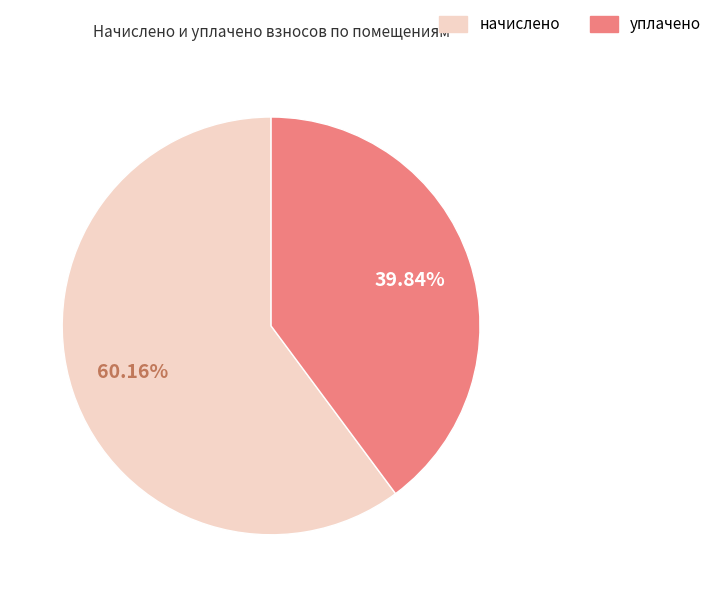

Does any single category account for the majority?

Yes